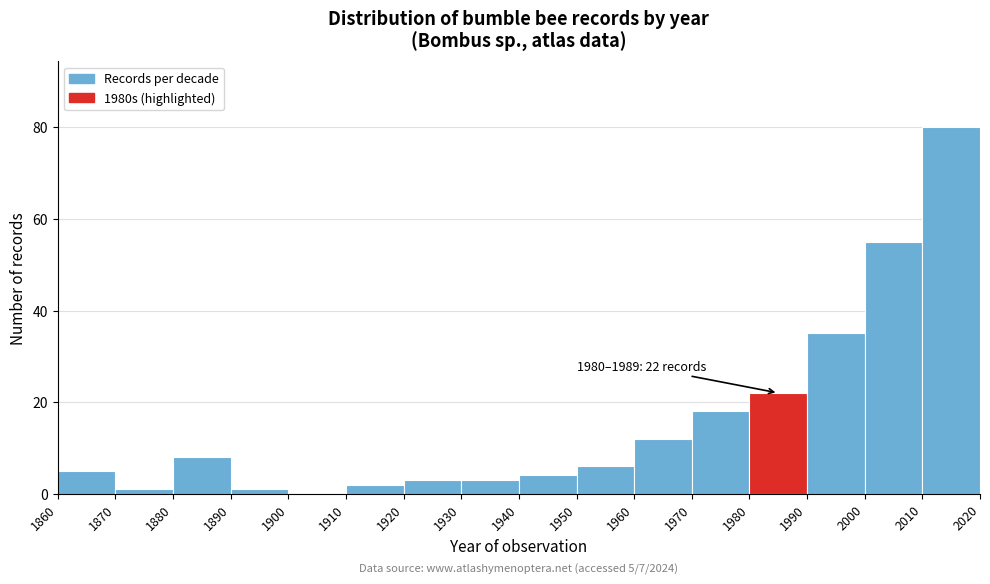

Over which range of the x-axis is the bar tallest?

2010 to 2020